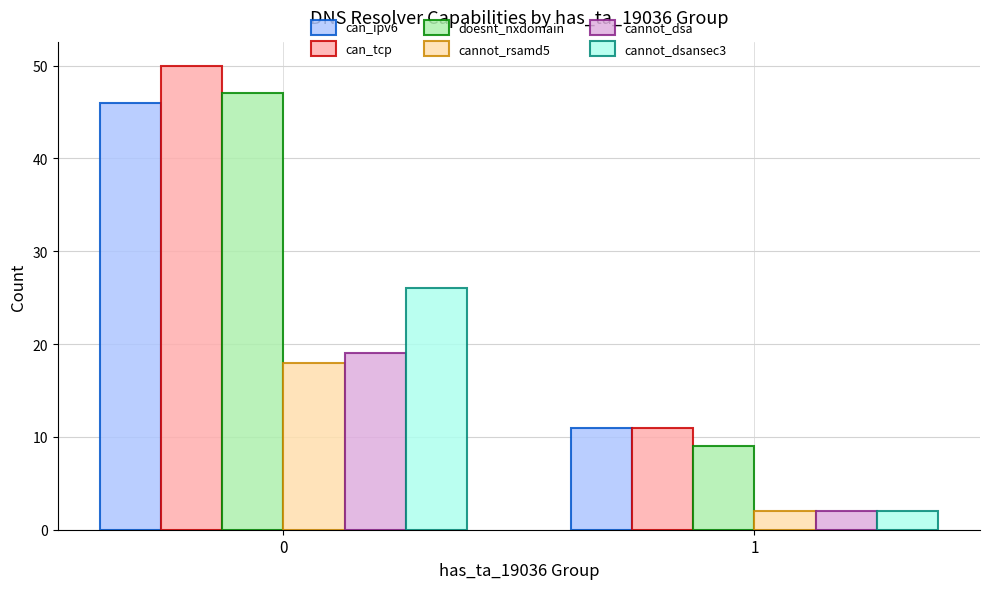

Between 0 and 1, which series saw the biggest shift?

can_tcp